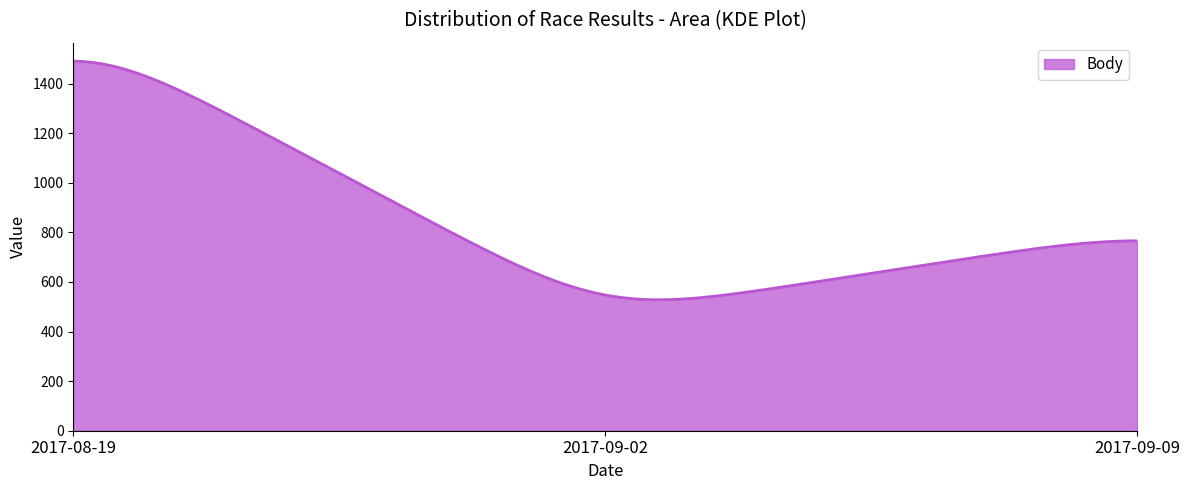

What is the difference between the maximum and minimum values?

962.2